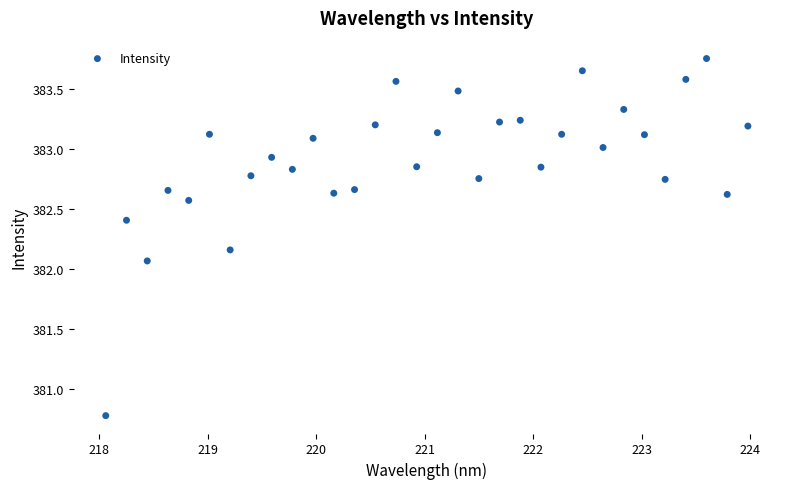

What Y value in the scatter plot is closest to 382?

382.1